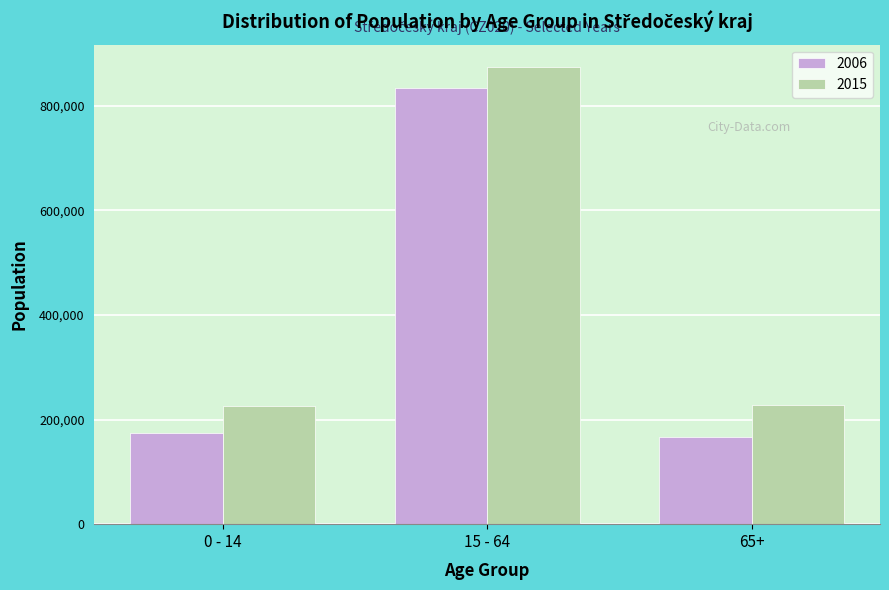

Which category has the highest value across all series?

15 - 64